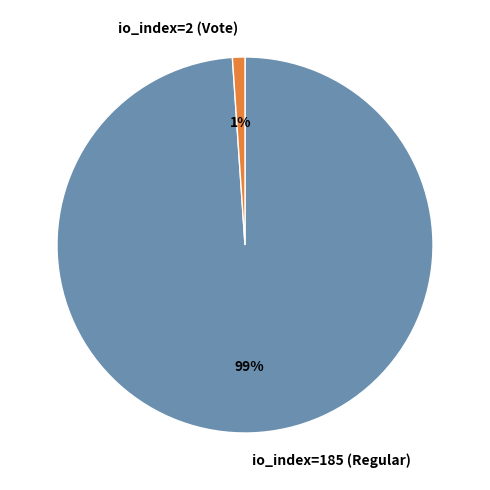

To the nearest percent, what is the difference between the largest and smallest slice percentages?

98%